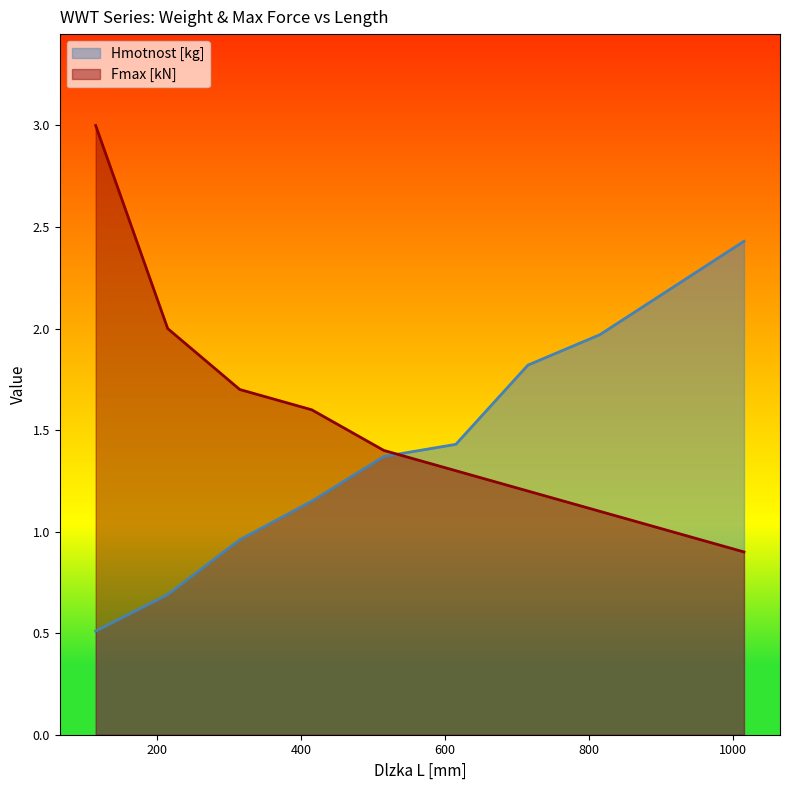

Is it true that Fmax [kN] equals 1.3 at 215?

False